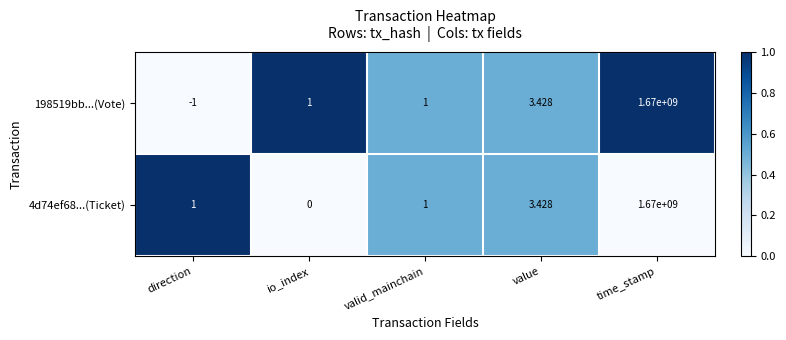

Where is 198519bb...(Vote) nearest to the value 834999999?

value